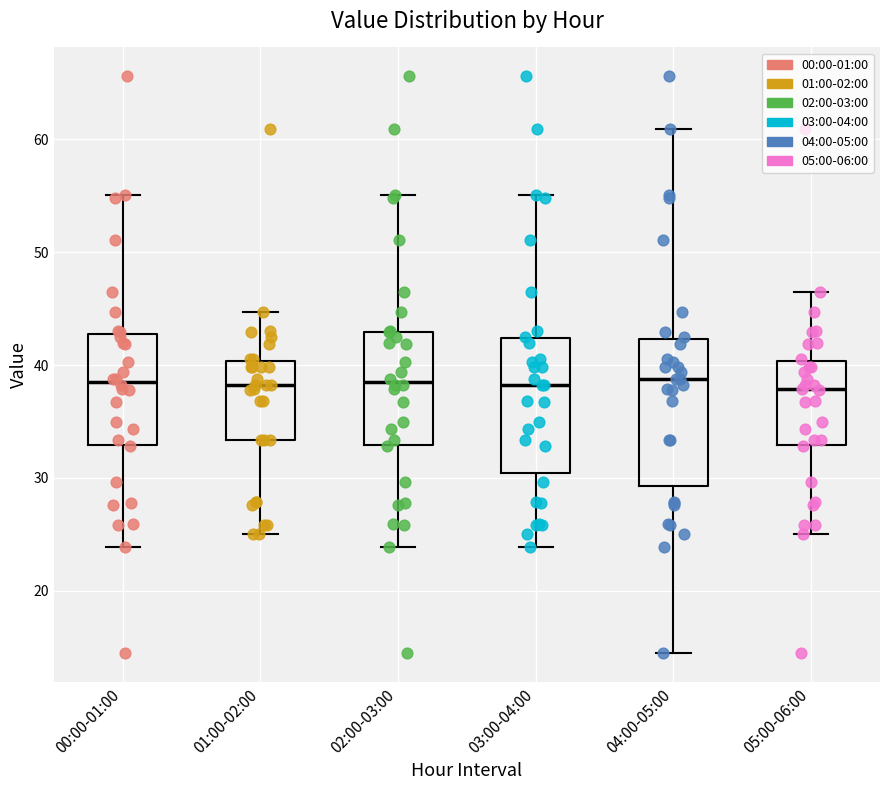

Where does the median line of the box for 04:00-05:00 sit on the y-axis? The values are not printed on the chart, so give them approximately, as read against the axis.

39